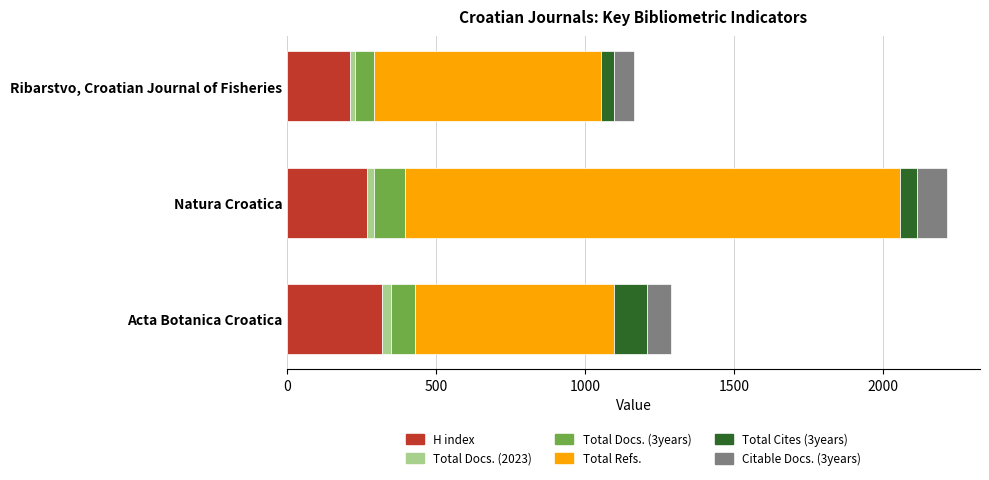

The H index series shows 318 at Acta Botanica Croatica. True or false?

True